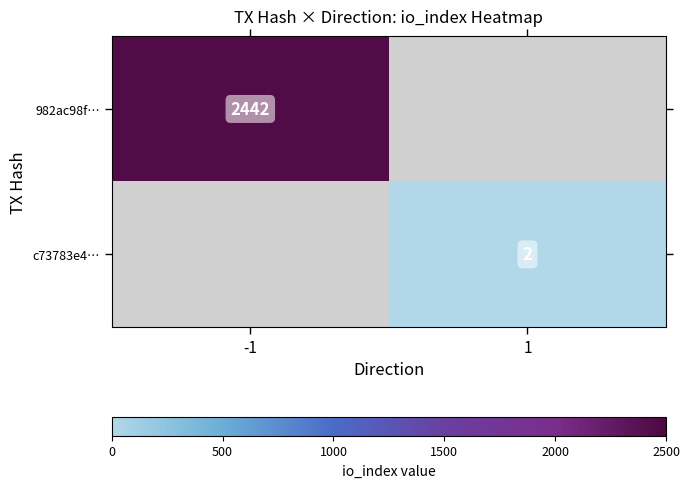

The value of 982ac98f… at -1 is 2442. True or false?

True